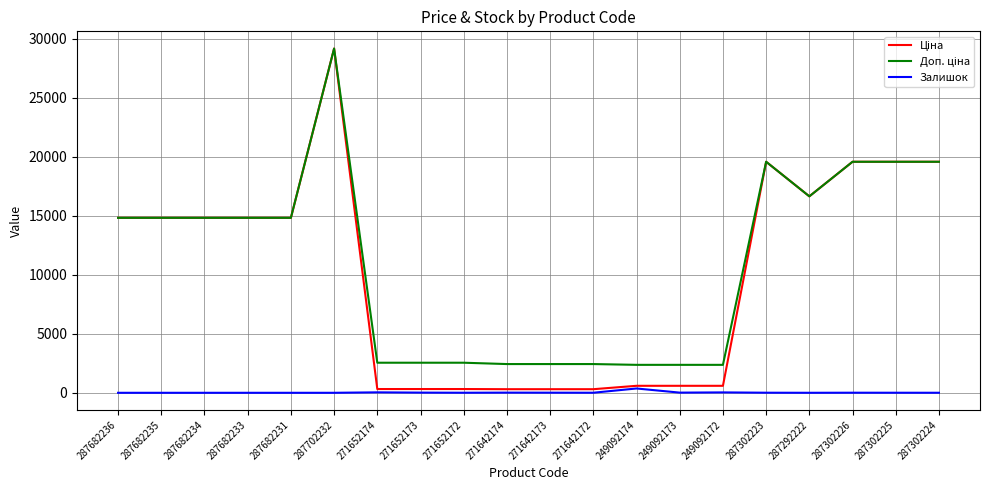

Which category has the highest value across all series?

287702232